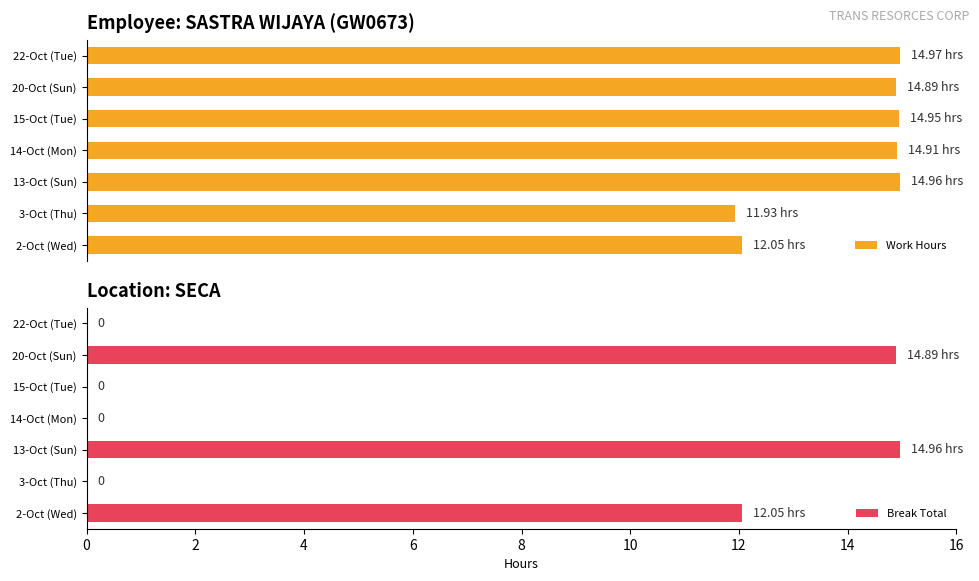

What is the sum of all Break Total values?

41.9